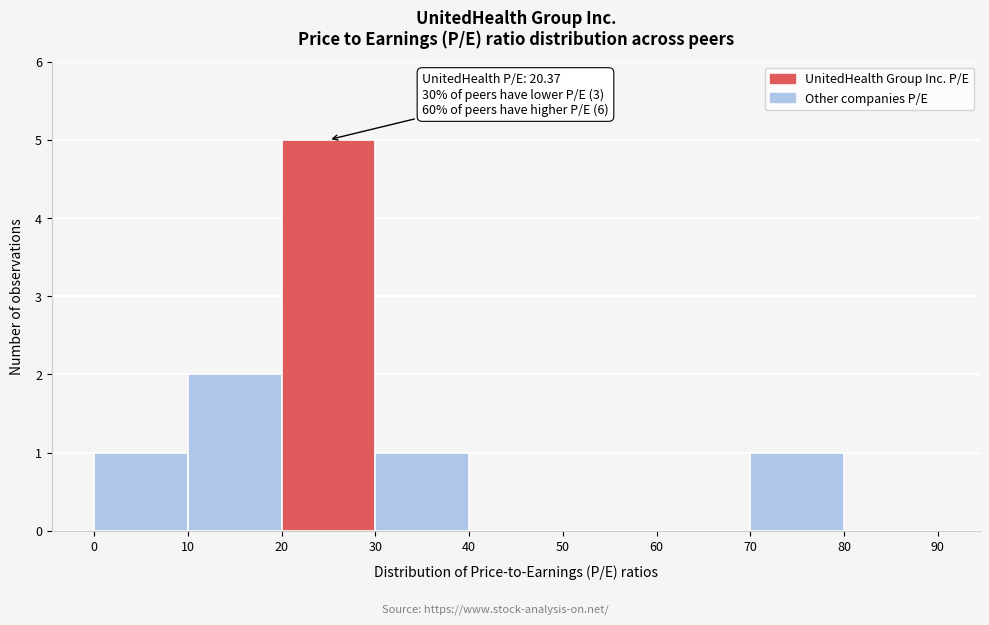

Which range on the x-axis has the tallest bar?

20 to 30